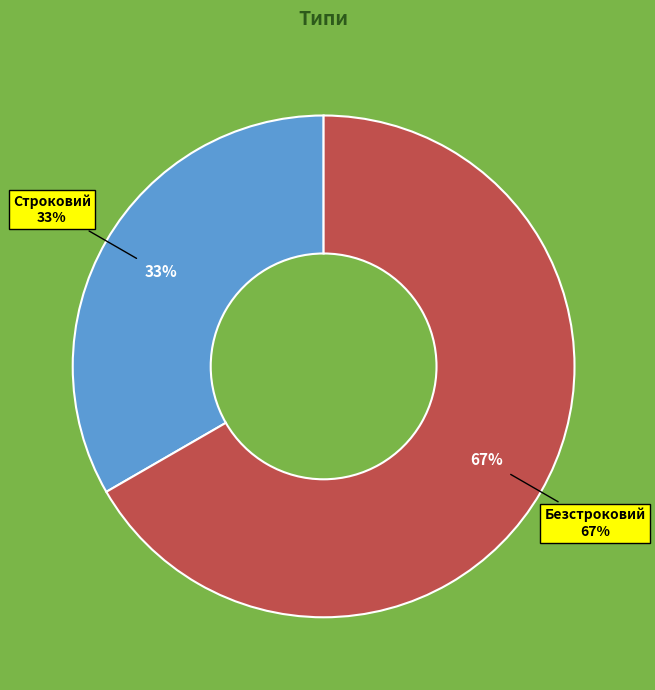

Does Строковий account for over 50% of the chart?

No